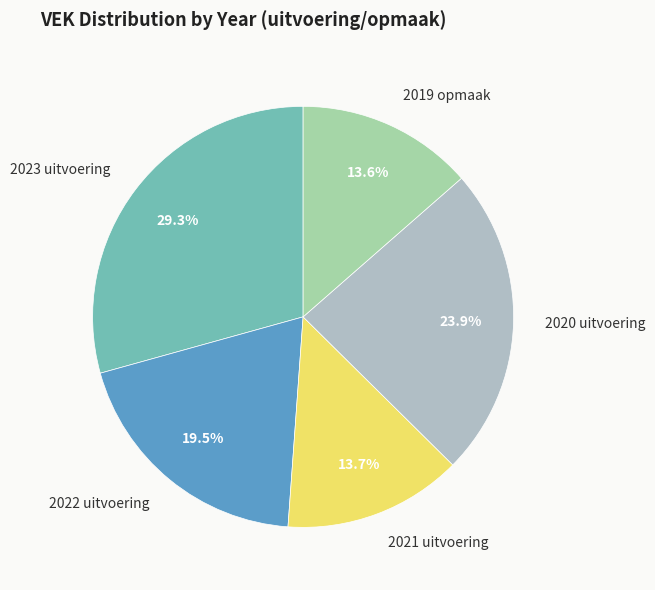

What is the total percentage of 2020 uitvoering and 2023 uitvoering?

53.2%